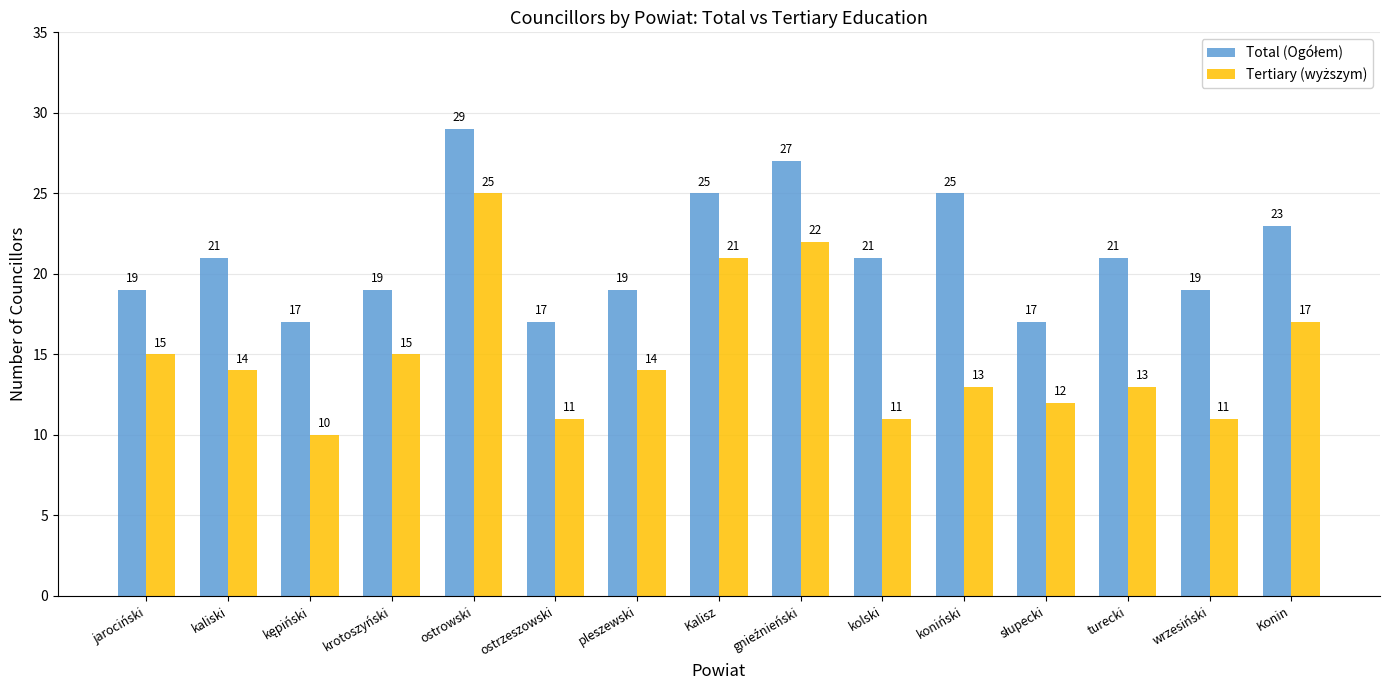

At which category is the sum across all series the highest?

ostrowski